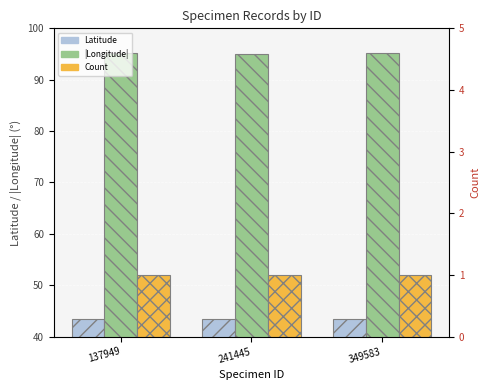

Reading right to left, transcribe all the data shown in this chart.

Latitude: 349583=43.5	241445=43.4	137949=43.5
|Longitude|: 349583=95.2	241445=95.1	137949=95.2
Count: 349583=1.0	241445=1.0	137949=1.0